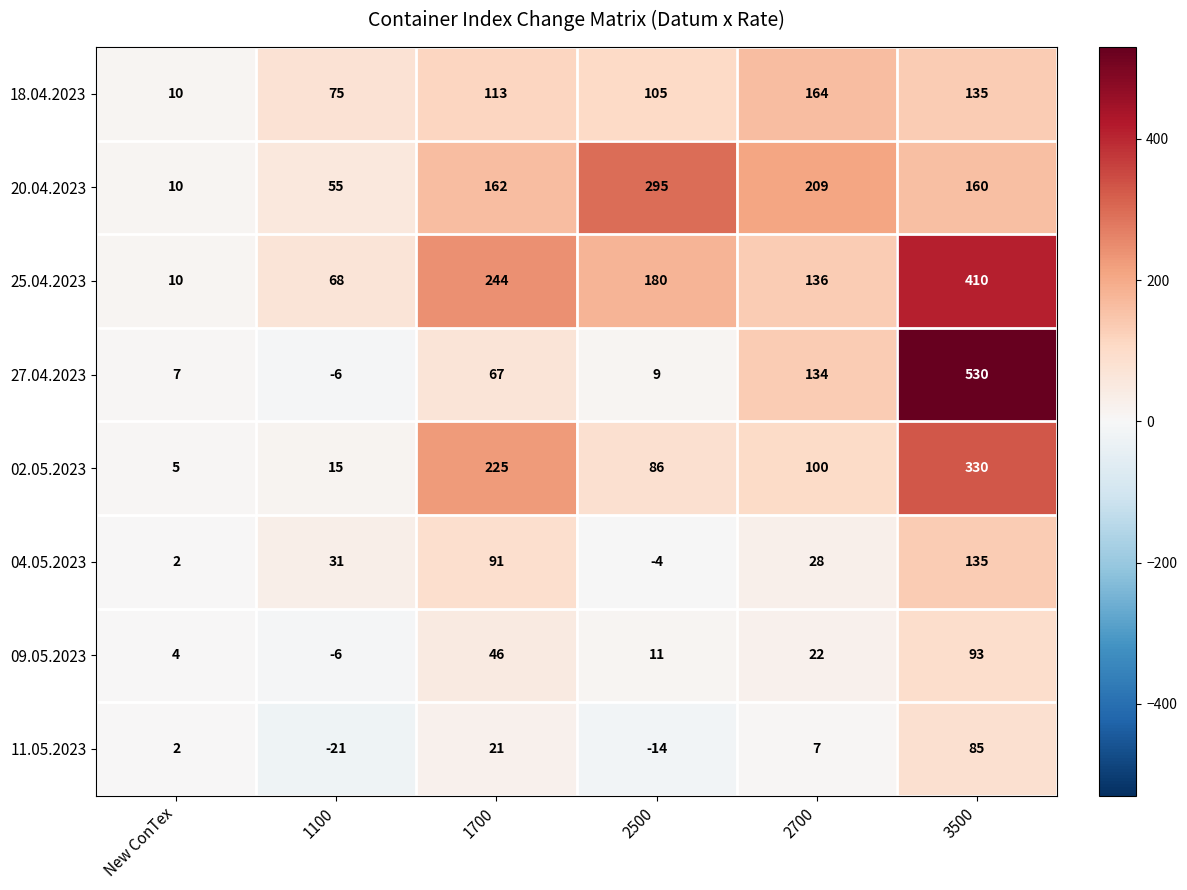

What value does the 11.05.2023 series have at 2700, to the nearest 10?

10